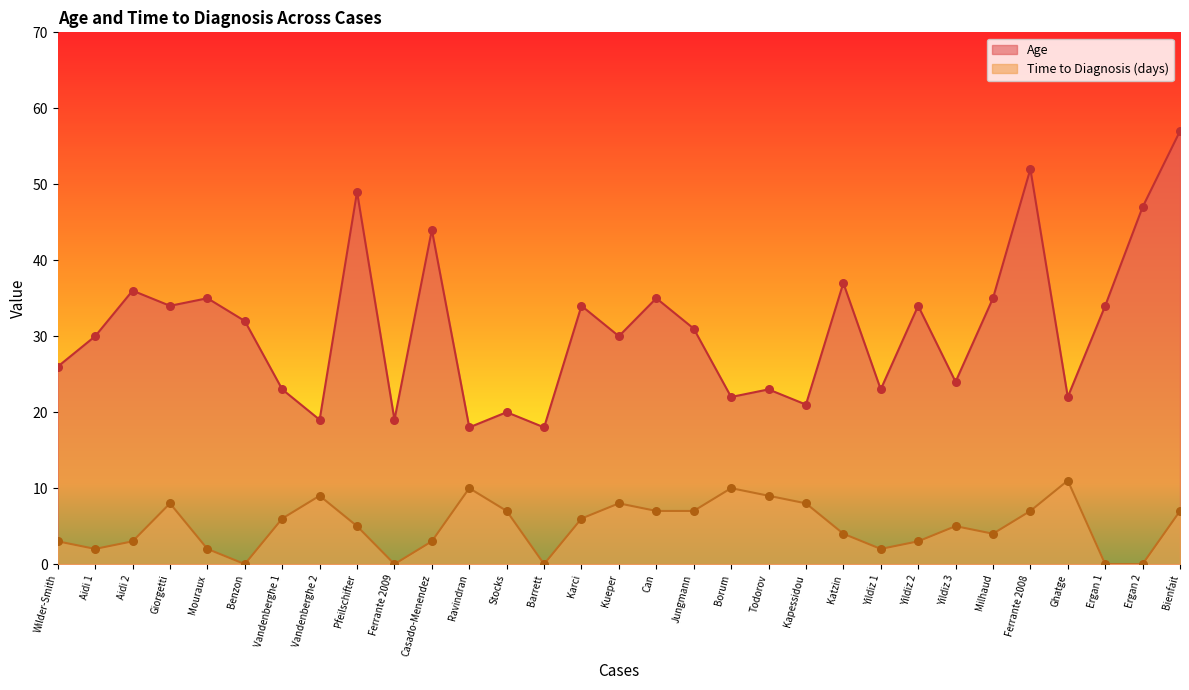

What is the total value across all series at Wilder-Smith?

29